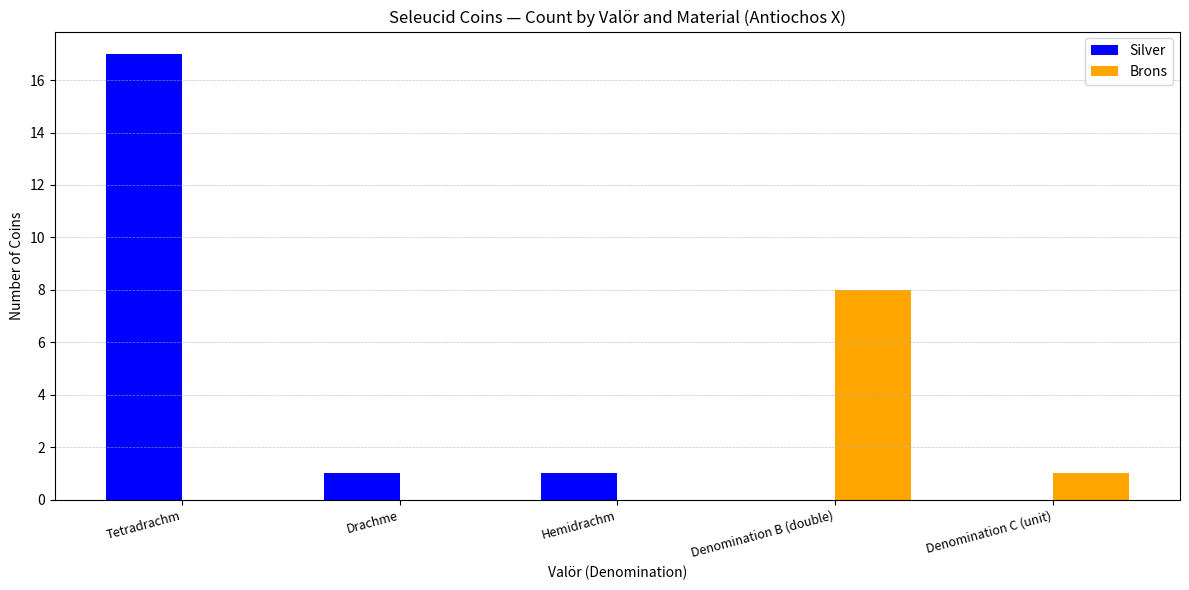

How many groups of bars are there?

5